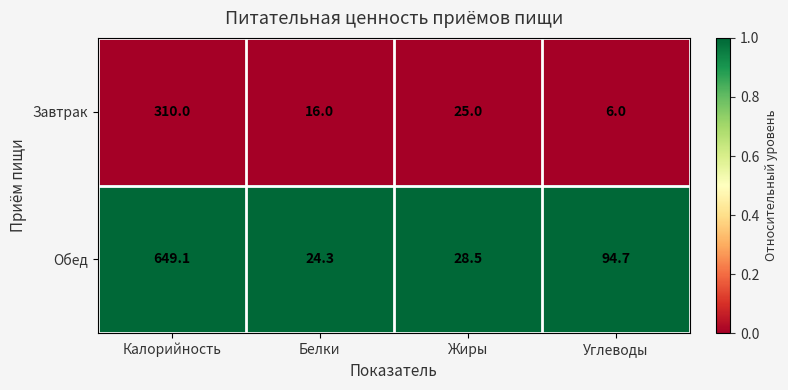

Reading left to right, what are all the values shown in this chart?

Завтрак: 310.0	16.0	25.0	6.0
Обед: 649.1	24.3	28.5	94.7